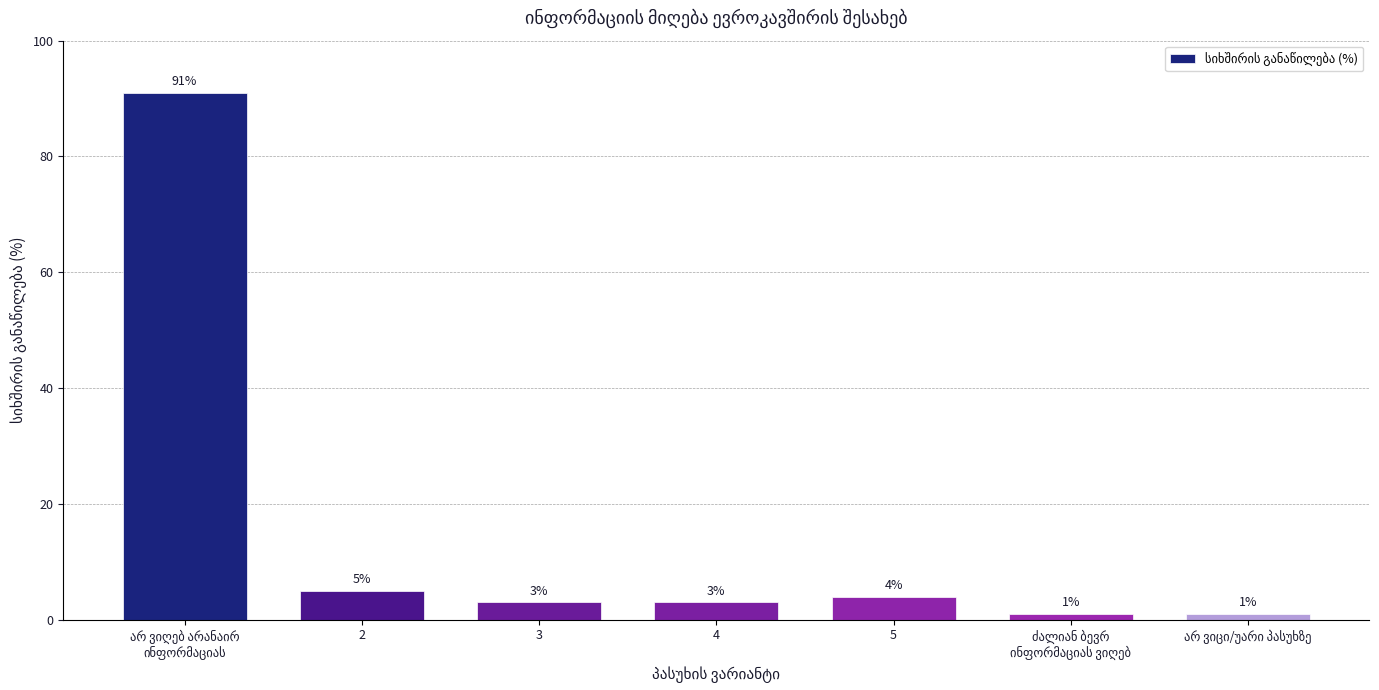

What is the change in value from 3 to 5?

+1